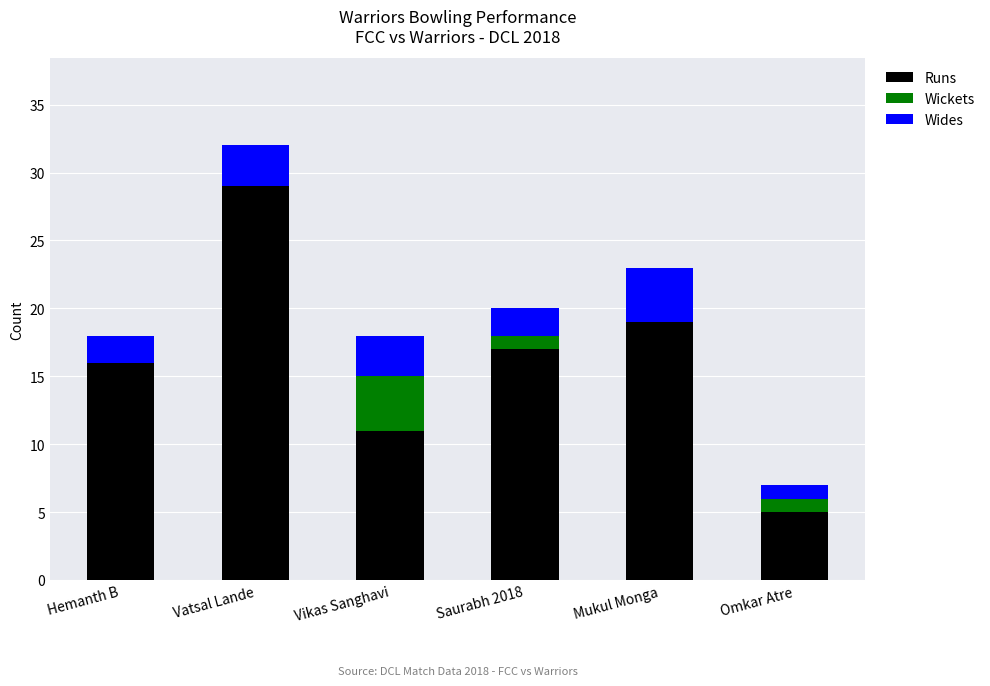

What are all the series names shown in the legend?

Runs, Wickets, Wides